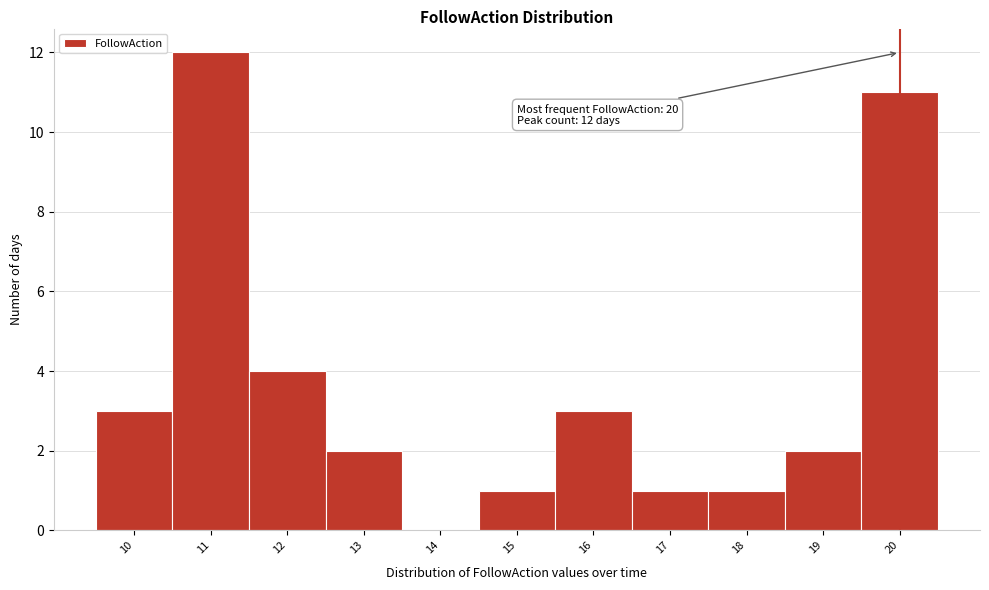

Which range on the x-axis has the tallest bar?

10.5 to 11.5